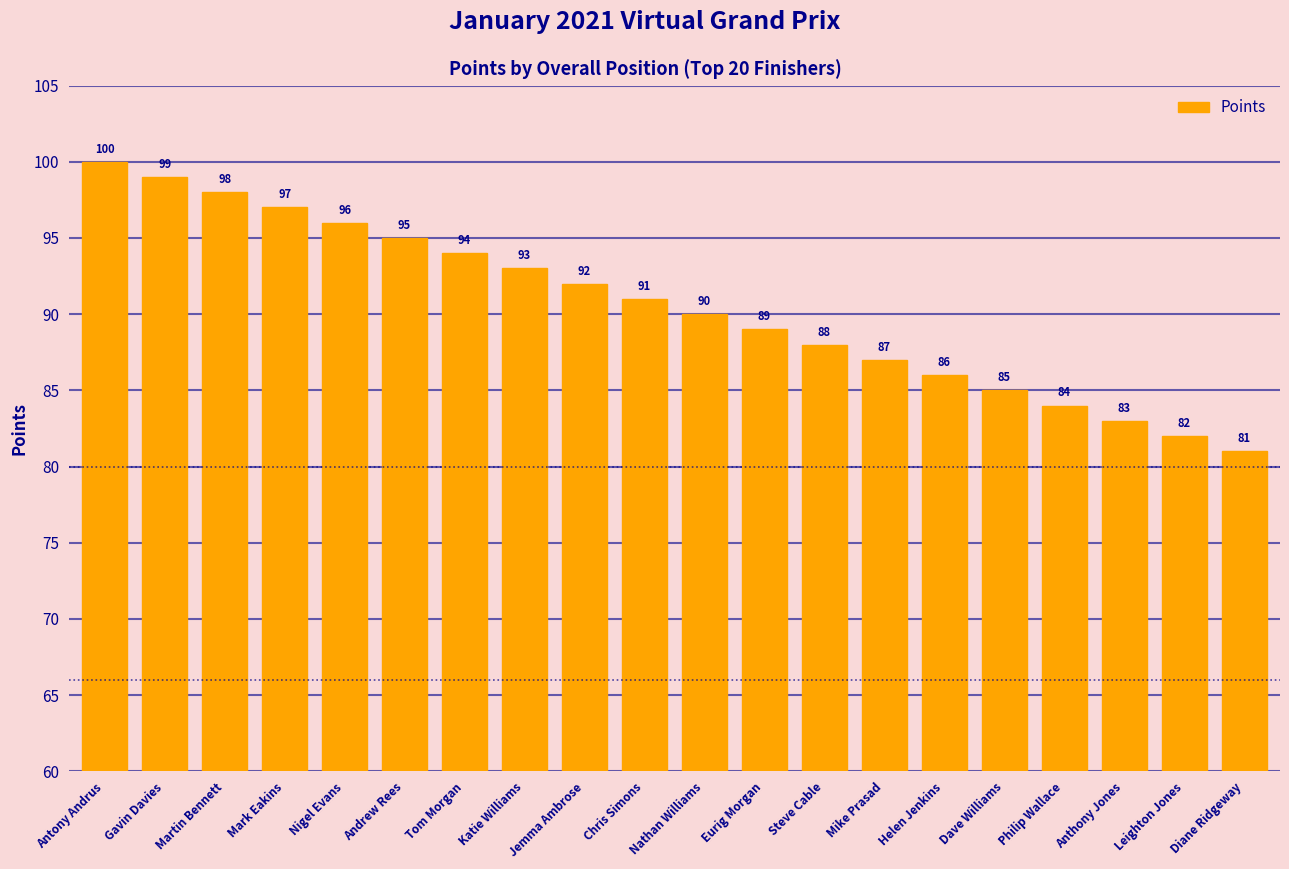

Reading right to left, extract all data points from this chart.

81	82	83	84	85	86	87	88	89	90	91	92	93	94	95	96	97	98	99	100